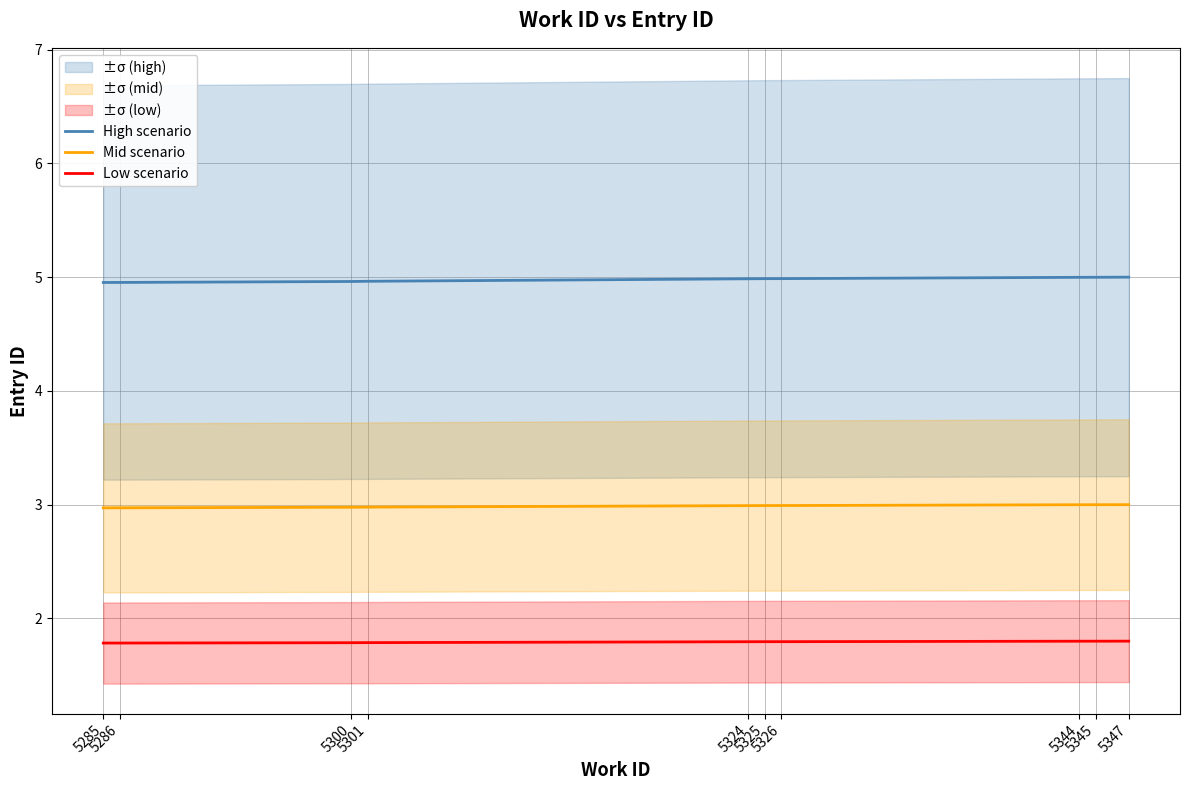

What are all the series names shown in the legend?

High scenario, Mid scenario, Low scenario